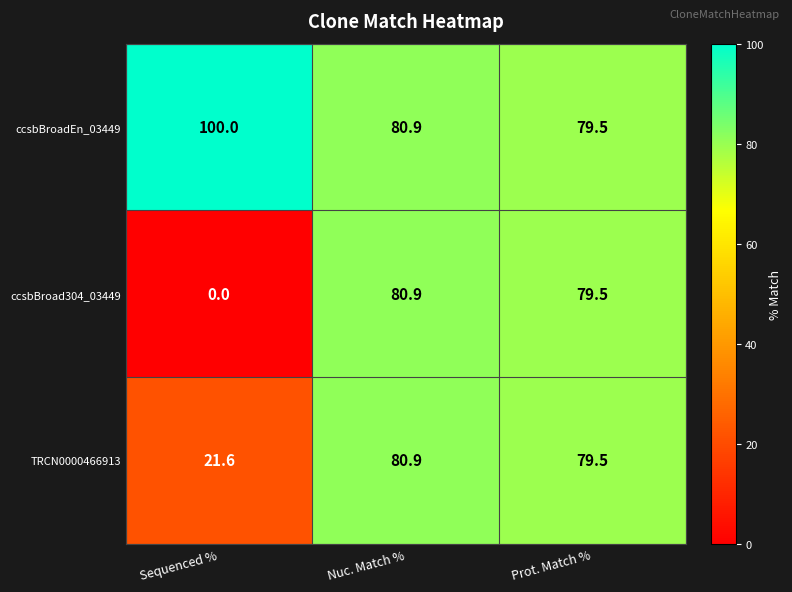

Read the ccsbBroad304_03449 value at Prot. Match %.

79.5